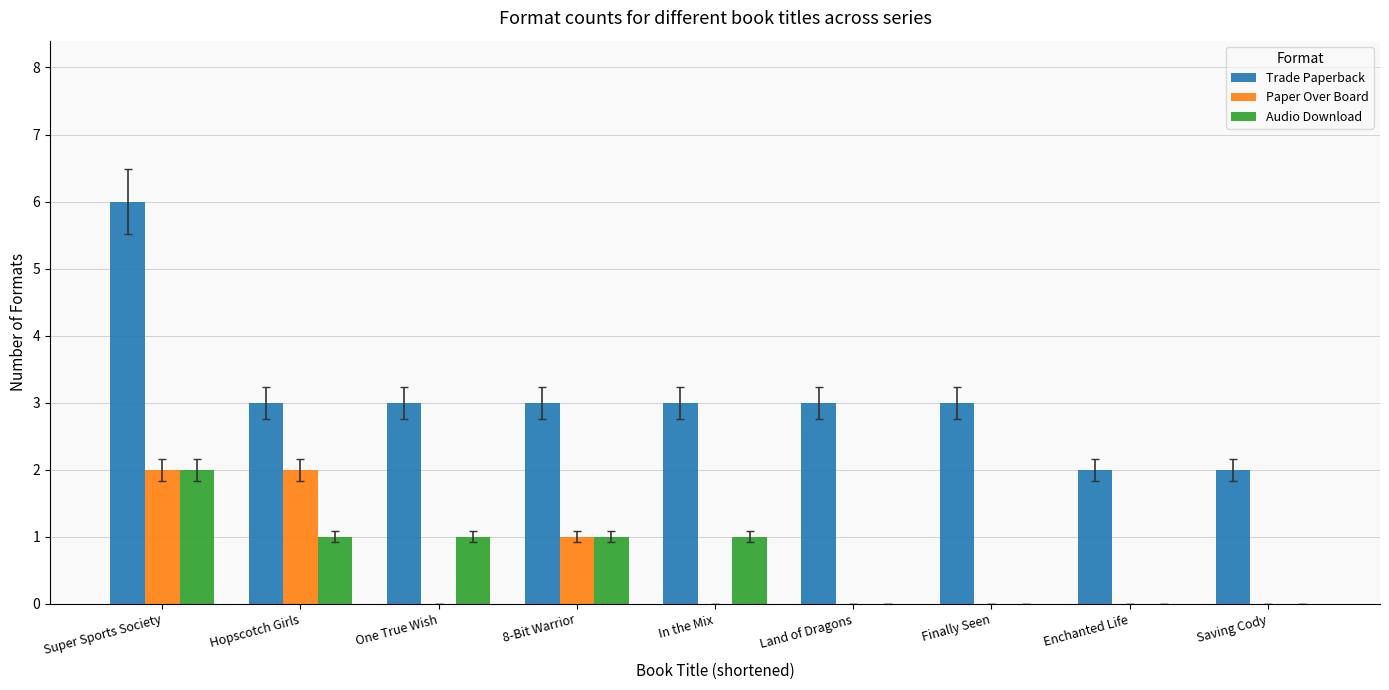

The Paper Over Board series shows 1 at Land of Dragons. True or false?

False